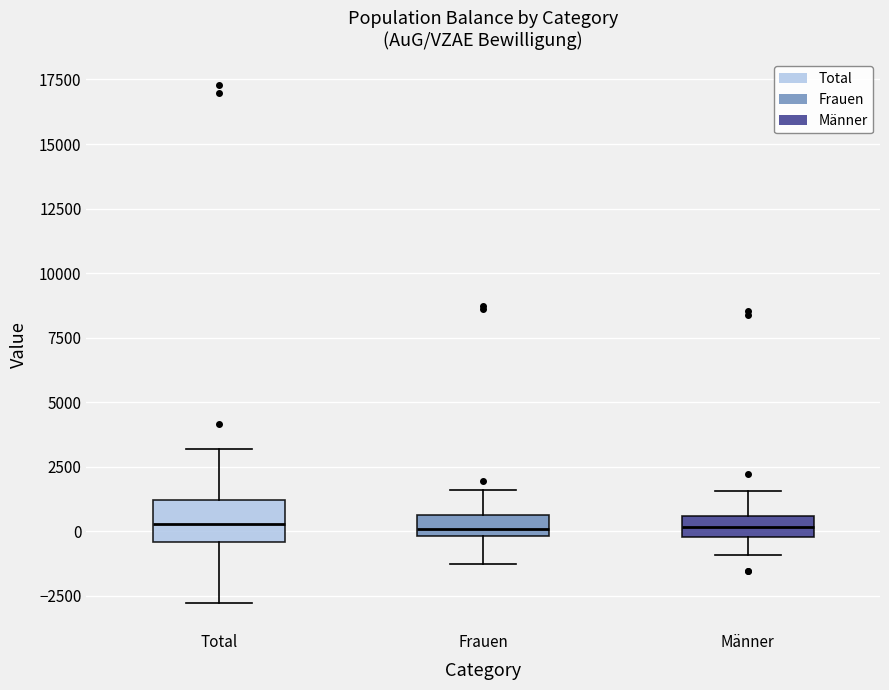

Reading left to right, transcribe this box plot: for each box, give where its median line is, the range the box spans, and where its two whiskers end, as read against the y-axis. The values are not printed on the chart, so give them approximately, as read against the axis.

Total: median 500, box -500 to 1000, whiskers -3000 to 3000
Frauen: median 0 (just above the box's lower edge), box 0 to 500, whiskers -1000 to 1500
Männer: median 0 (inside the box), box 0 to 500, whiskers -1000 to 1500